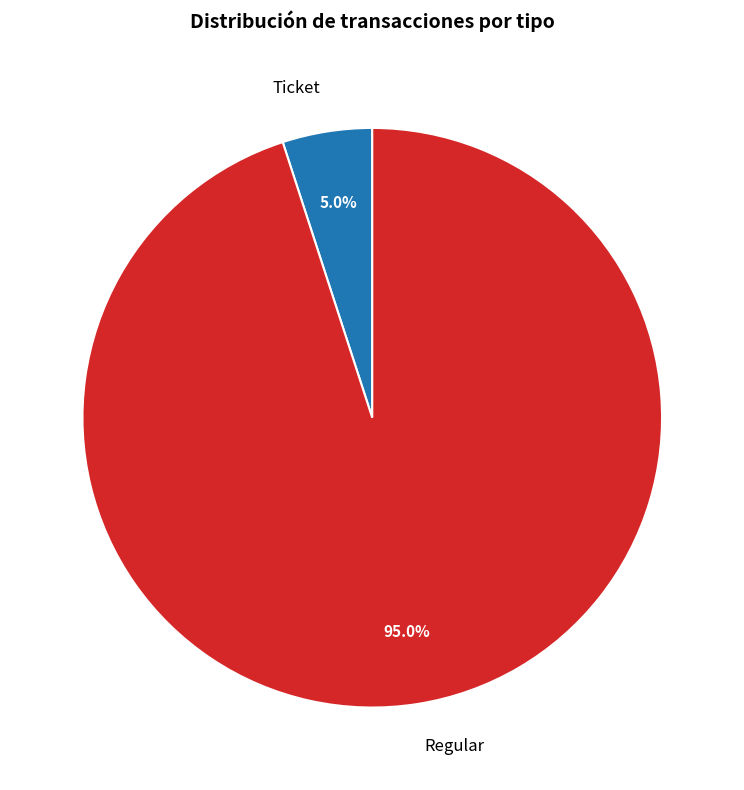

Which has a higher value, Ticket or Regular?

Regular